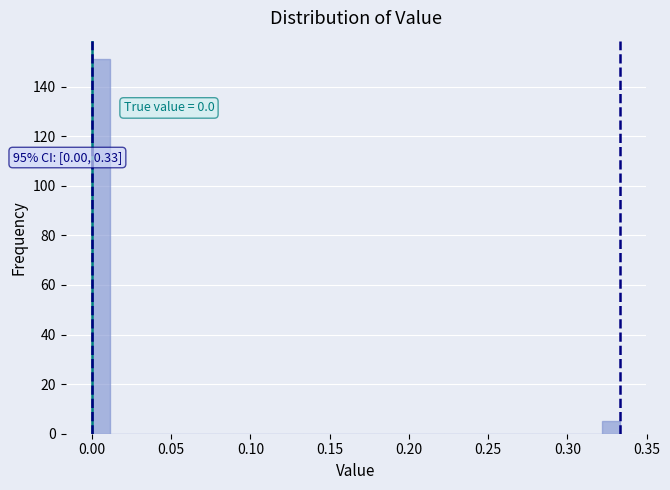

Read against the x-axis, roughly where is the centre of the tallest bar?

0.005